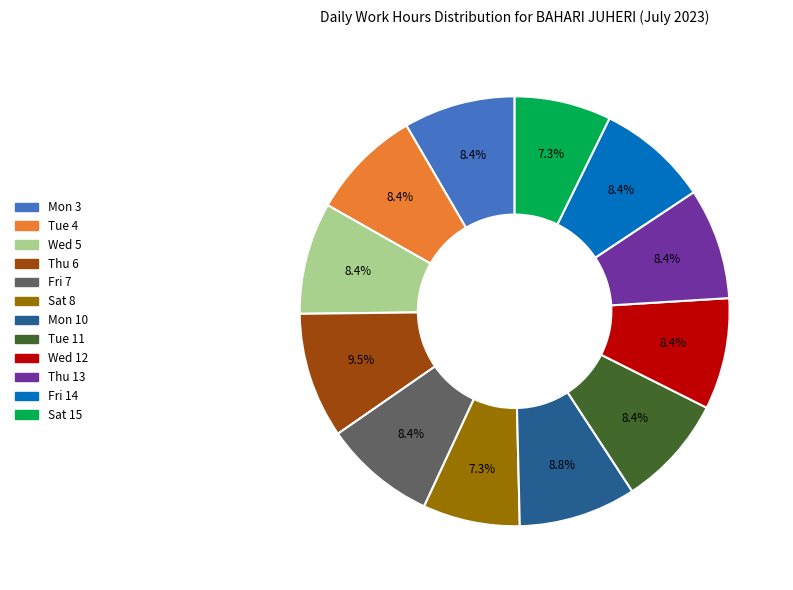

Do Tue 4 and Wed 12 together represent more than half of the pie?

No